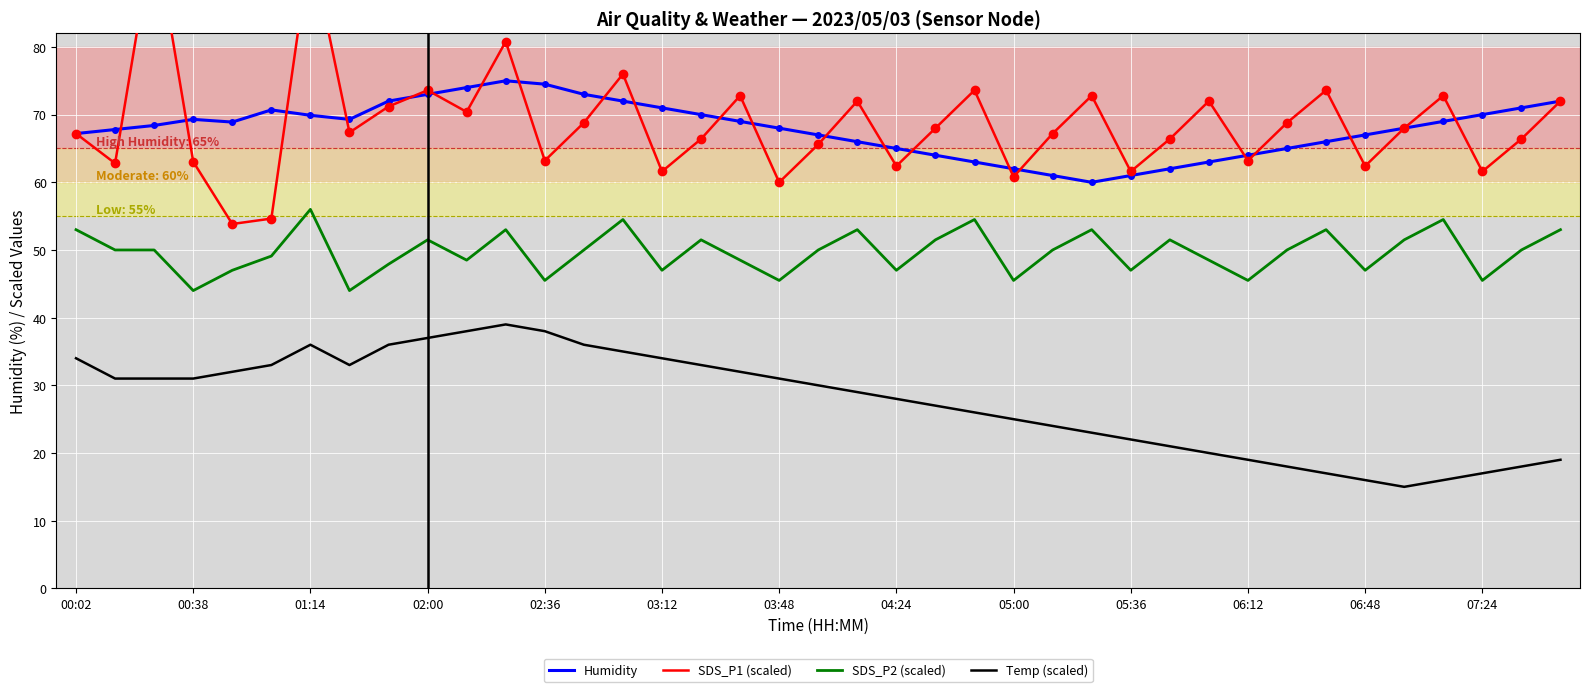

The Humidity series shows 102.5 at 03:48. True or false?

False